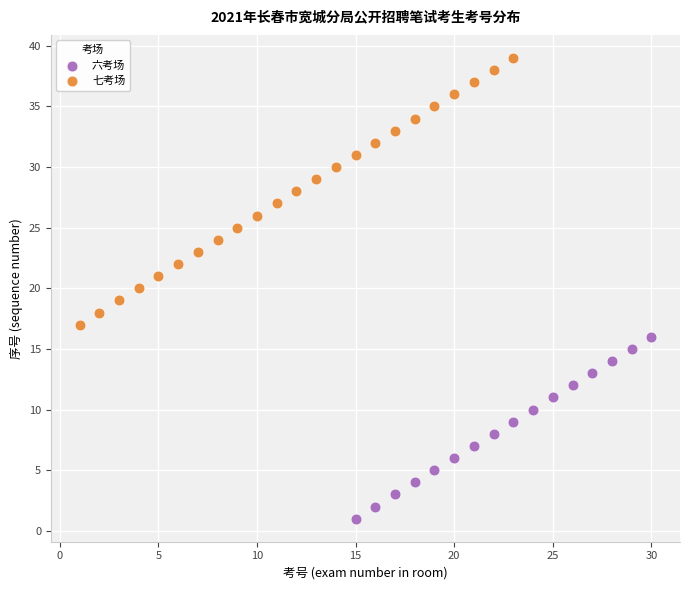

Which series reaches the maximum Y coordinate?

七考场